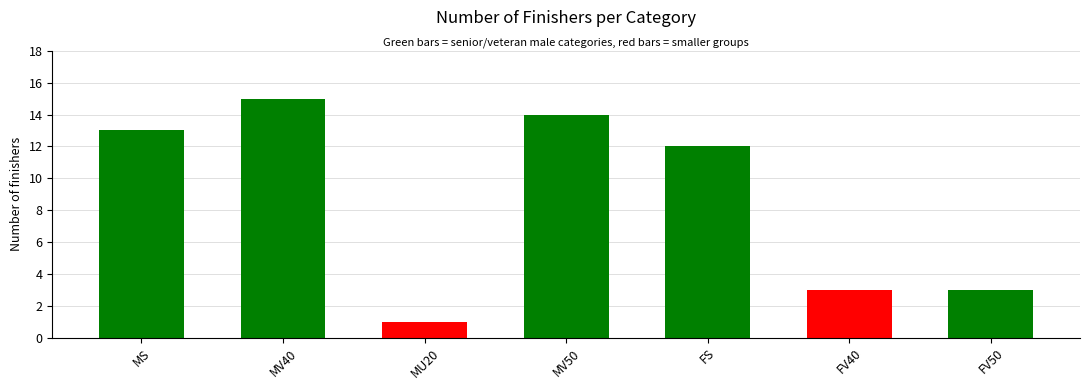

How many bars are there in total?

7